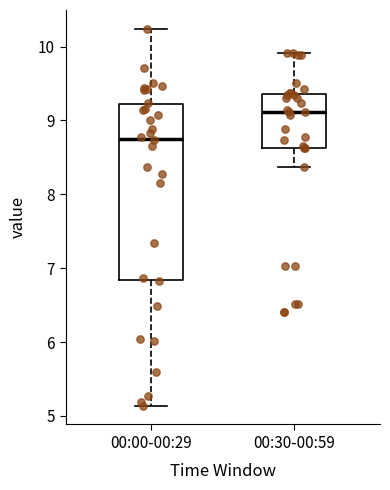

Which box is the tallest, from its lower edge to its upper edge?

00:00-00:29